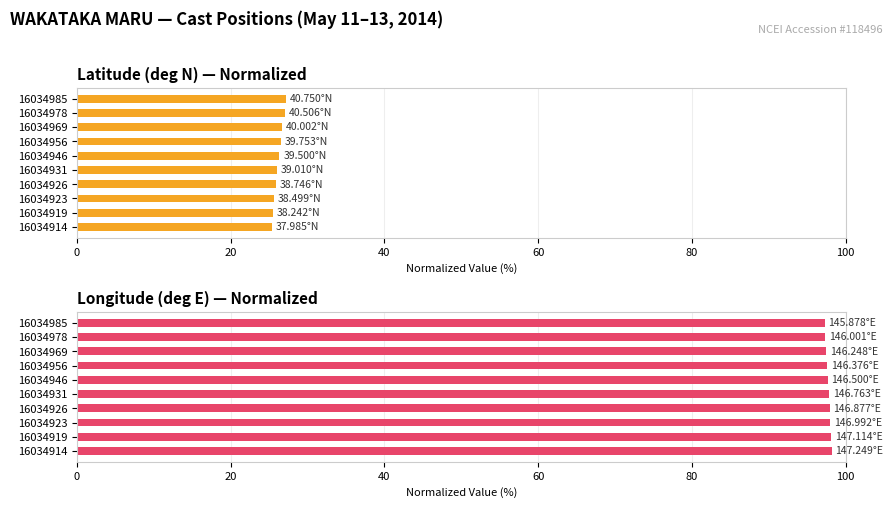

How many series are shown in this chart?

2